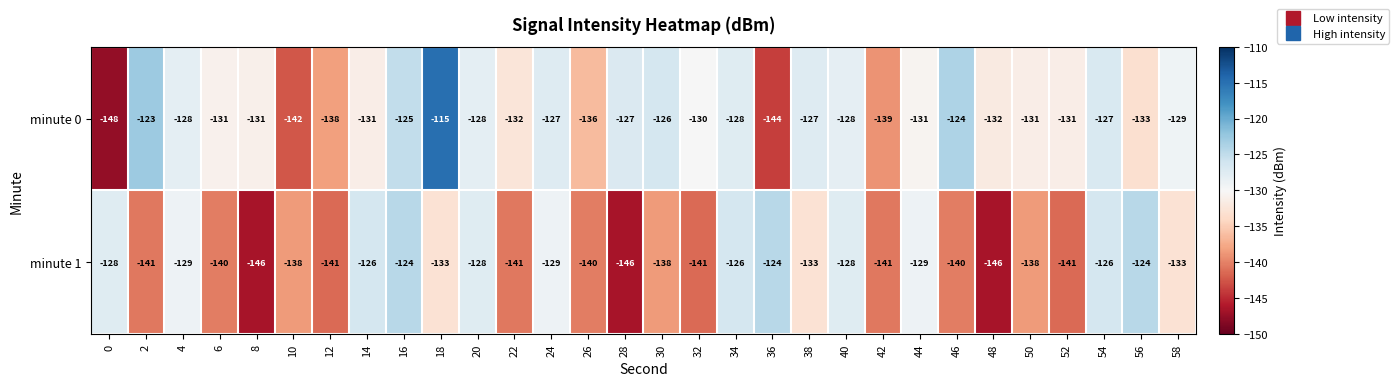

At which category is the sum across all series the highest?

18